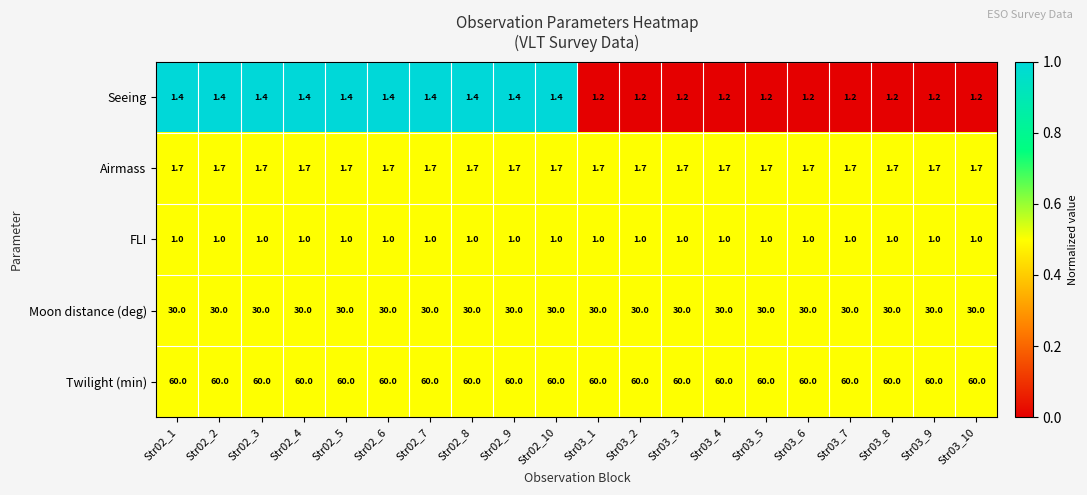

What is the maximum value shown in the chart?

60.0